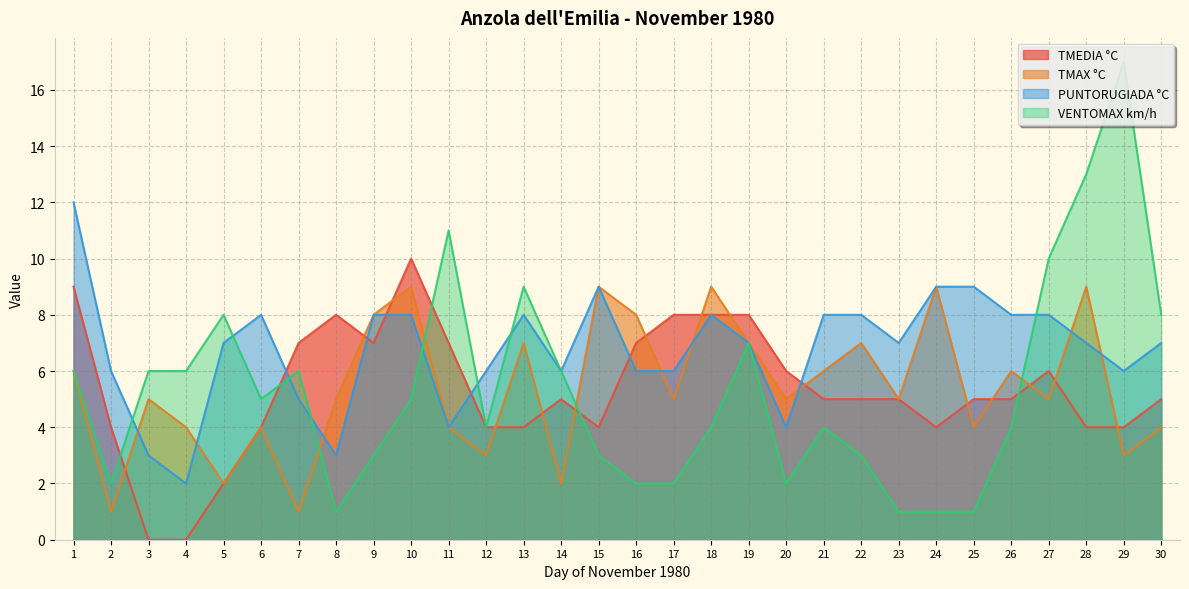

What is the sum of all TMAX °C values?

162